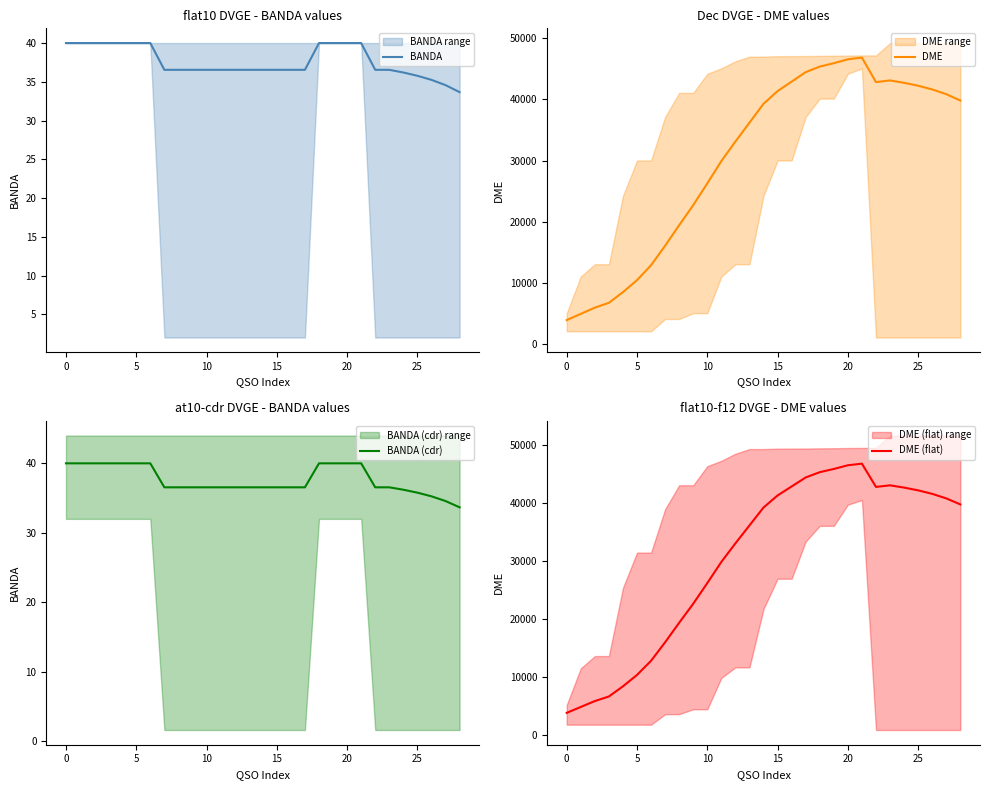

What is the label of the 13th point from the right?

16